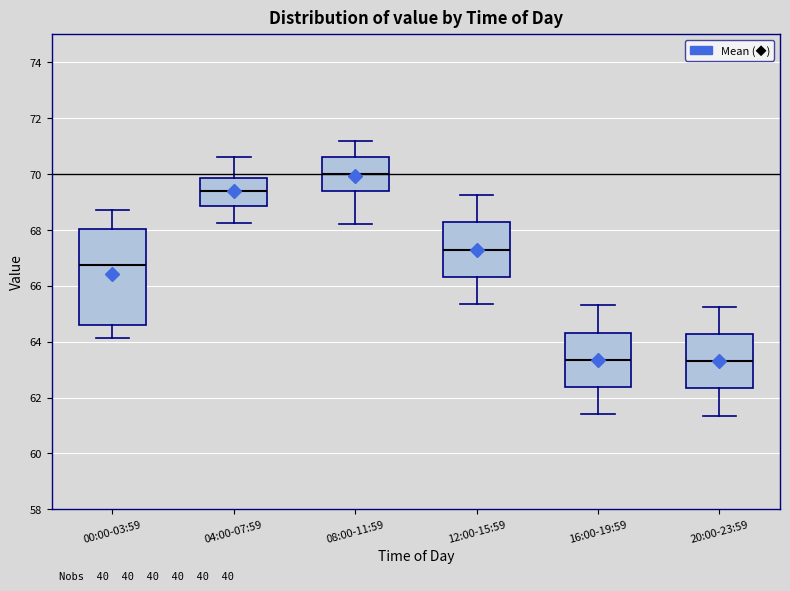

Reading left to right, transcribe this box plot: for each box, give where its median line is, the range the box spans, and where its two whiskers end, as read against the y-axis. The values are not printed on the chart, so give them approximately, as read against the axis.

00:00-03:59: median 66.8, box 64.6 to 68.0, whiskers 64.2 to 68.8
04:00-07:59: median 69.4, box 68.8 to 69.8, whiskers 68.2 to 70.6
08:00-11:59: median 70.0, box 69.4 to 70.6, whiskers 68.2 to 71.2
12:00-15:59: median 67.4, box 66.4 to 68.2, whiskers 65.4 to 69.2
16:00-19:59: median 63.4, box 62.4 to 64.4, whiskers 61.4 to 65.4
20:00-23:59: median 63.4, box 62.4 to 64.2, whiskers 61.4 to 65.2